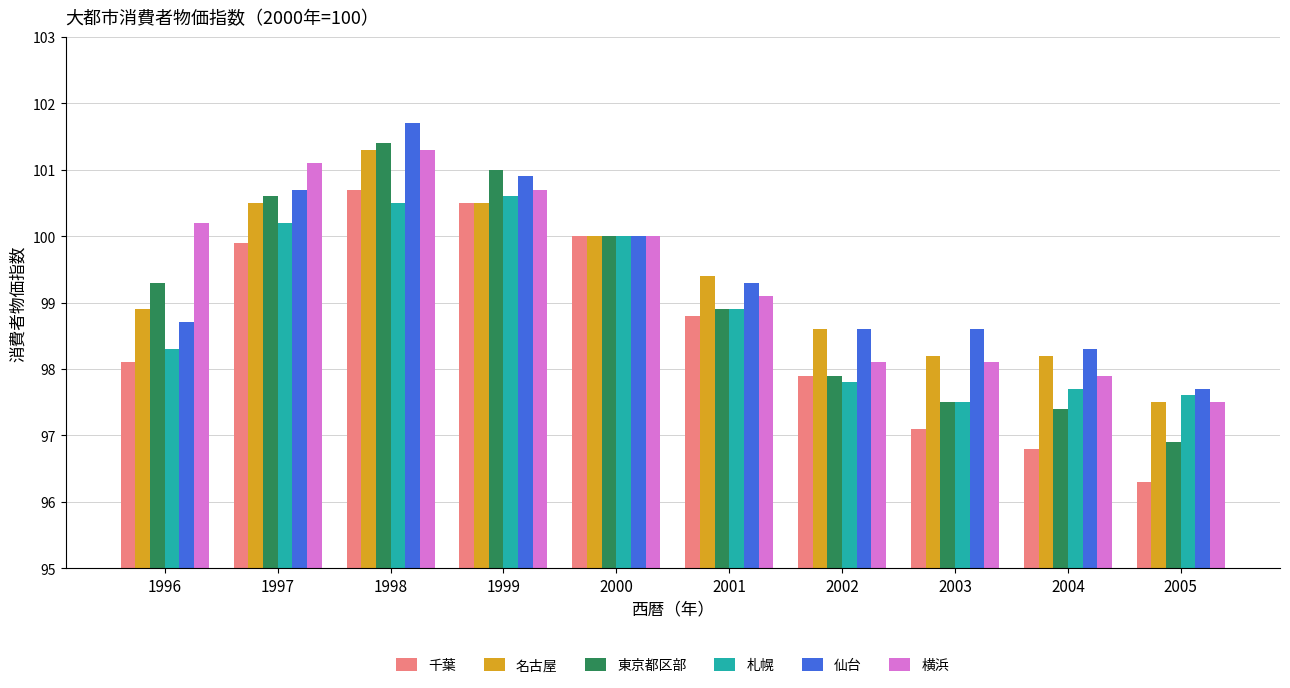

List the labels in order of 東京都区部 value, smallest first.

2005, 2004, 2003, 2002, 2001, 1996, 2000, 1997, 1999, 1998